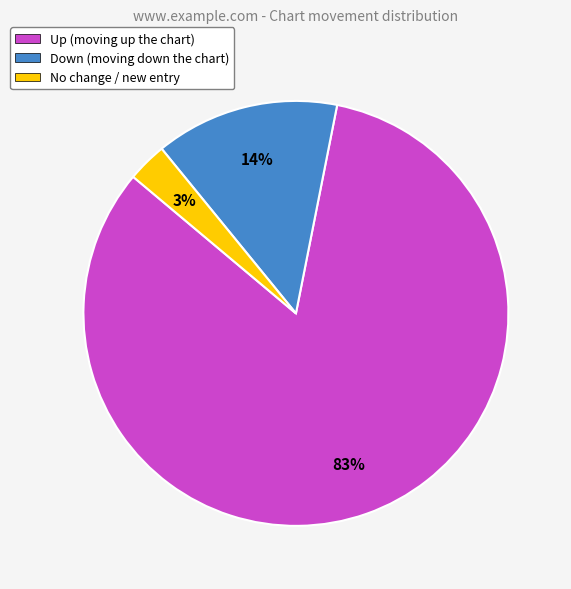

Which category has the biggest portion of the pie?

Up (moving up the chart)